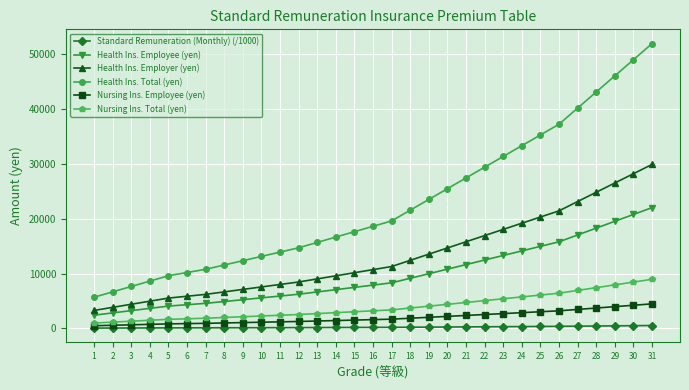

How many distinct data groups are displayed?

6